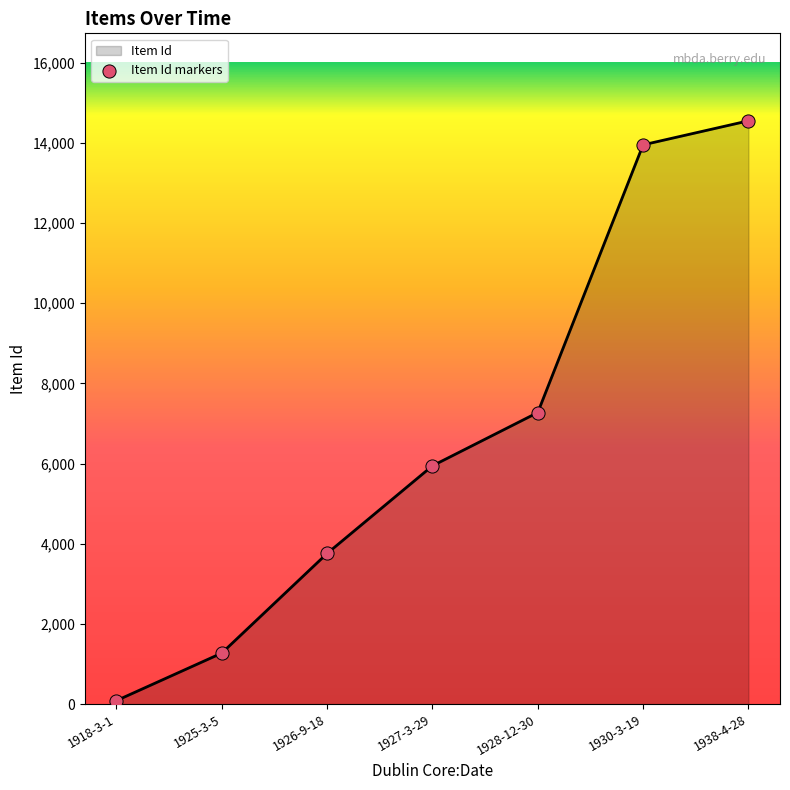

Approximately how many times larger is the value at 1930-3-19 compared to 1925-3-5?

10.9